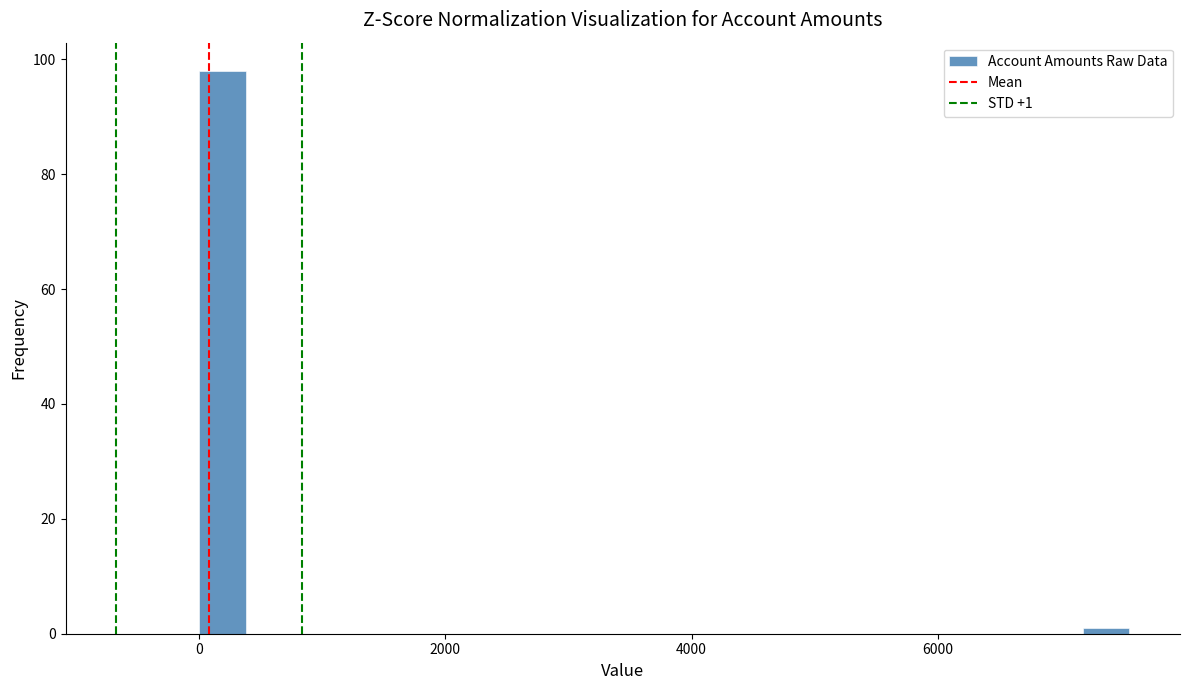

Around what value on the x-axis is the tallest bar? Give the approximate position of its centre, as read against the axis.

200